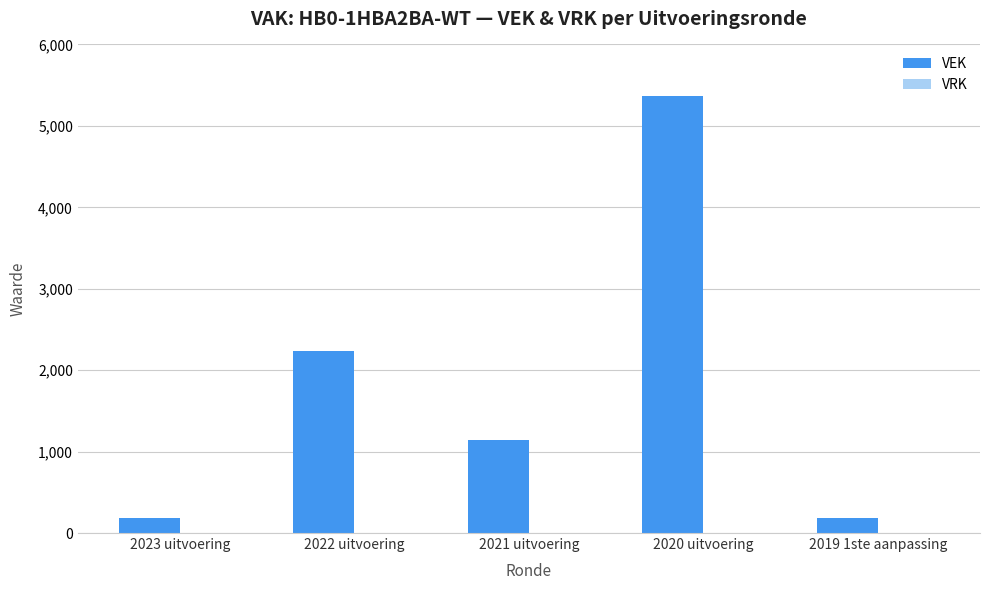

What is the label of the 3rd bar from the right?

2021 uitvoering